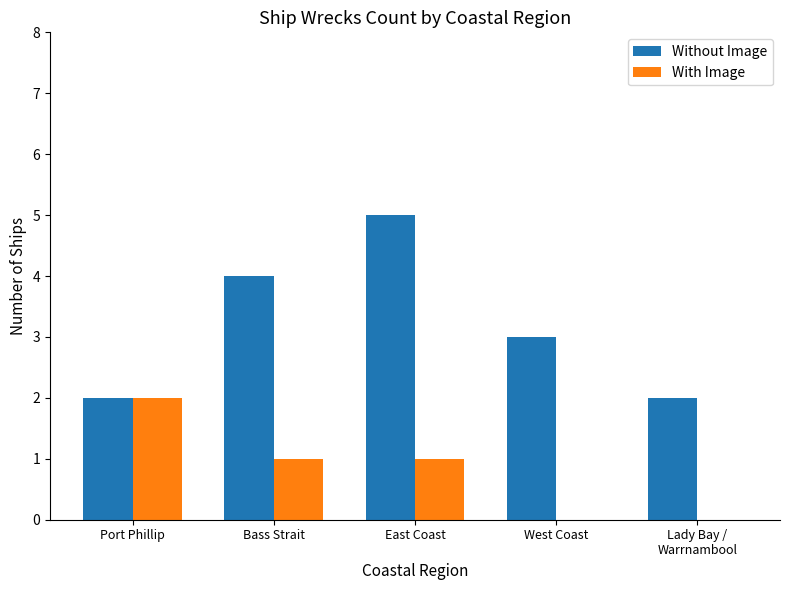

Reading right to left, what are all the values shown in this chart?

Without Image: 2	3	5	4	2
With Image: 0	0	1	1	2